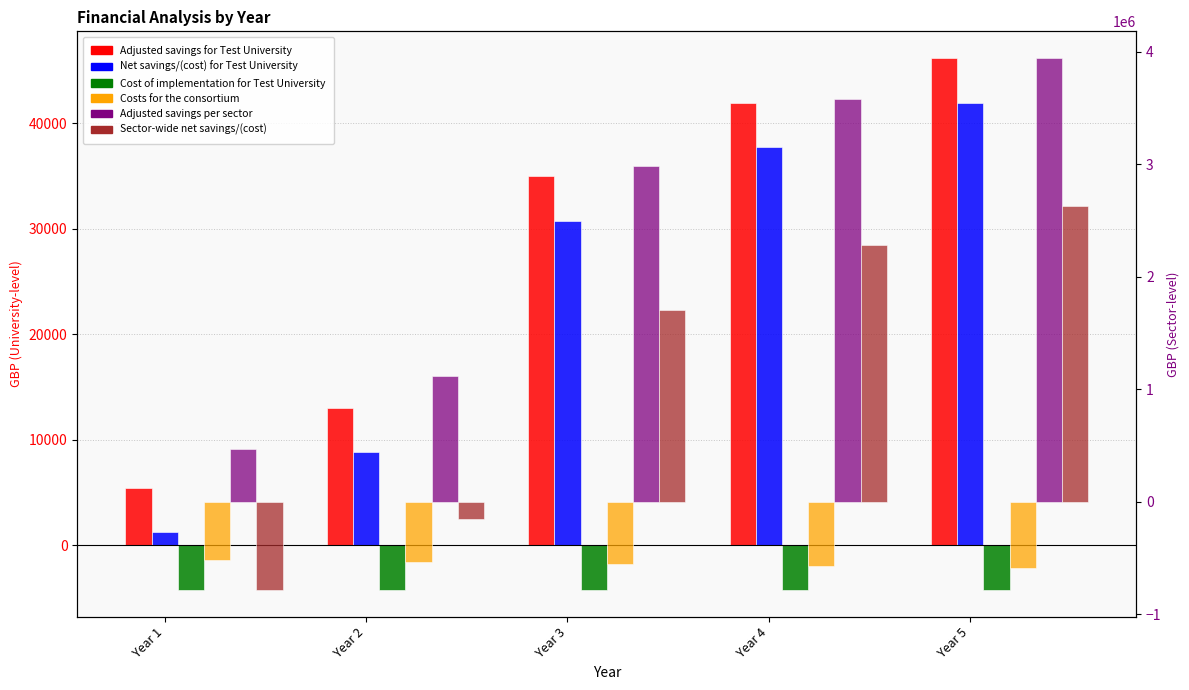

What is the sum of the Sector-wide net savings/(cost) values at Year 1 and Year 4?

1499314.3